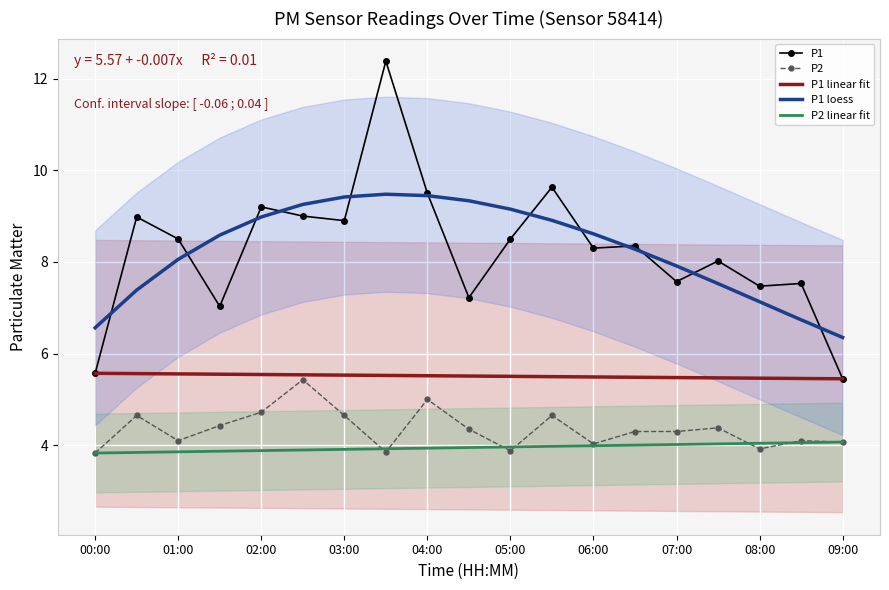

At how many categories does at least one series exceed 8?

14